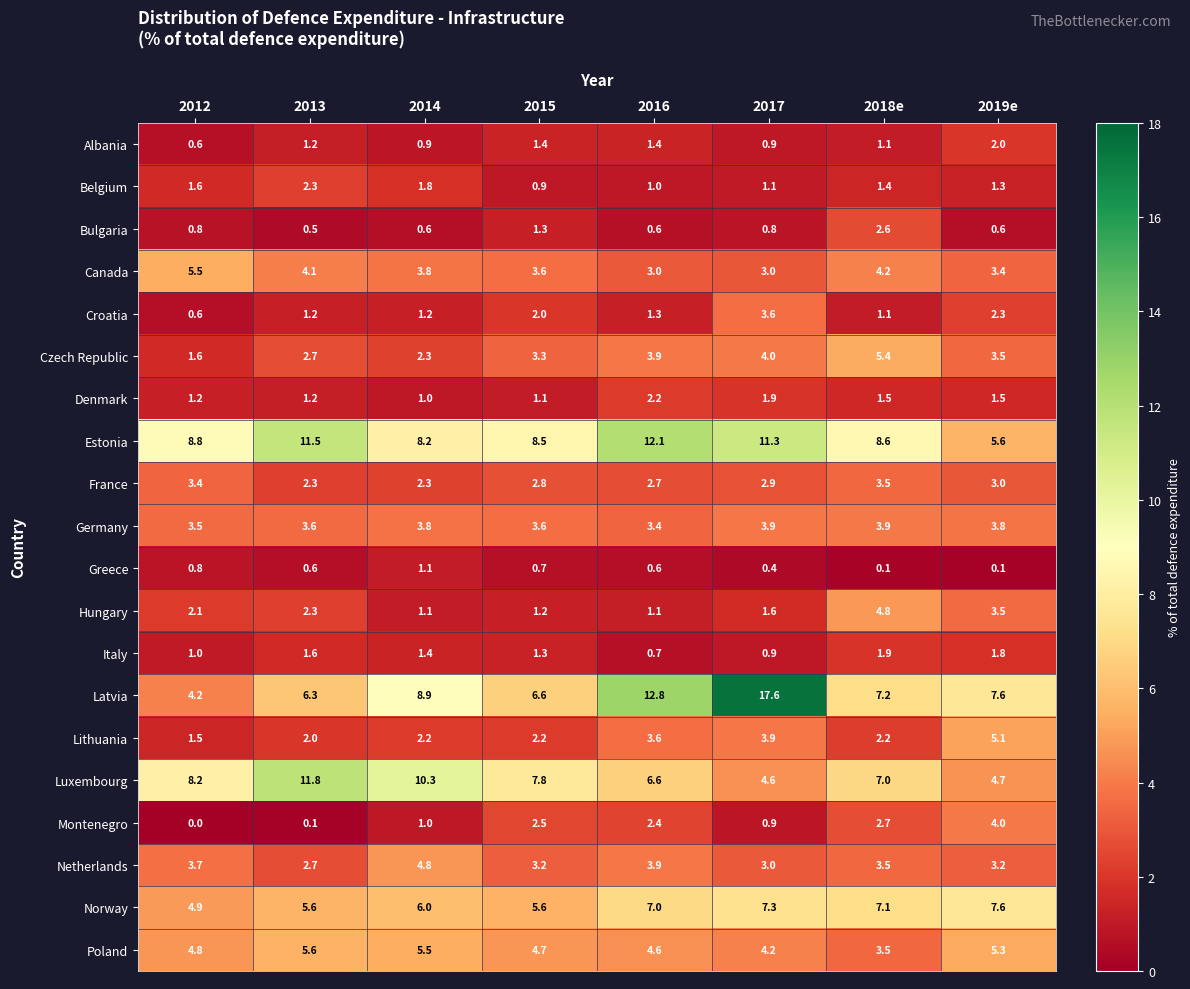

Is the value of Canada at 2015 greater than the value of Lithuania at 2017?

No